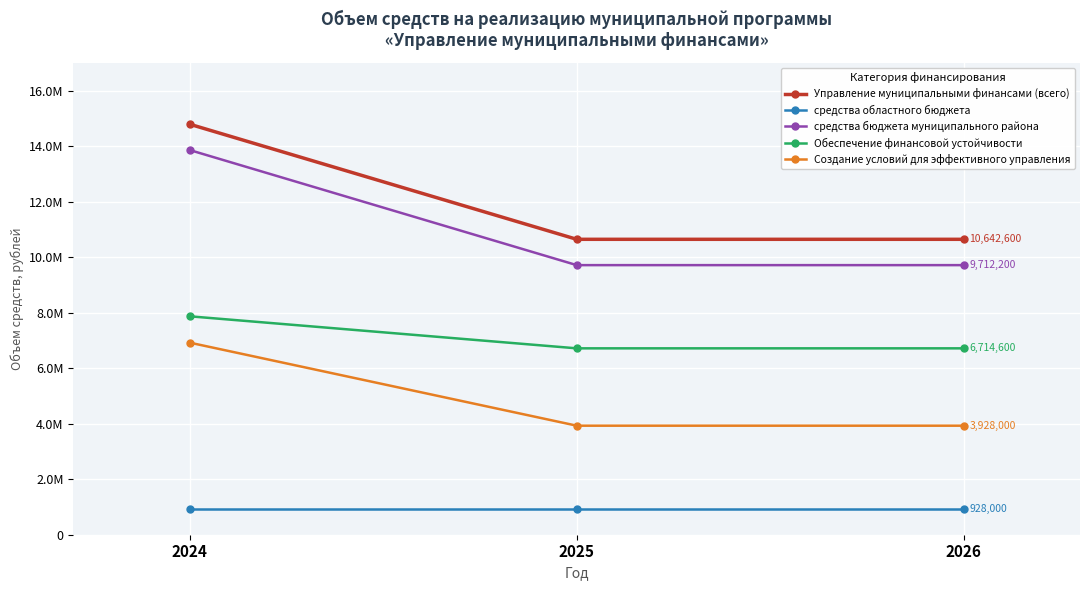

What is the value of the средства бюджета муниципального района point at the 3rd from the left?

9712200